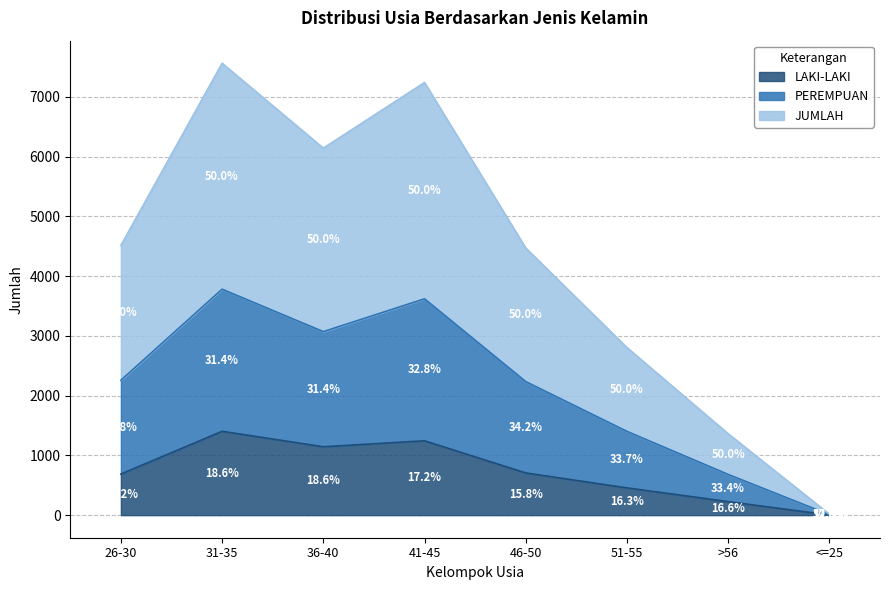

True or false: LAKI-LAKI and PEREMPUAN cross at least once.

False